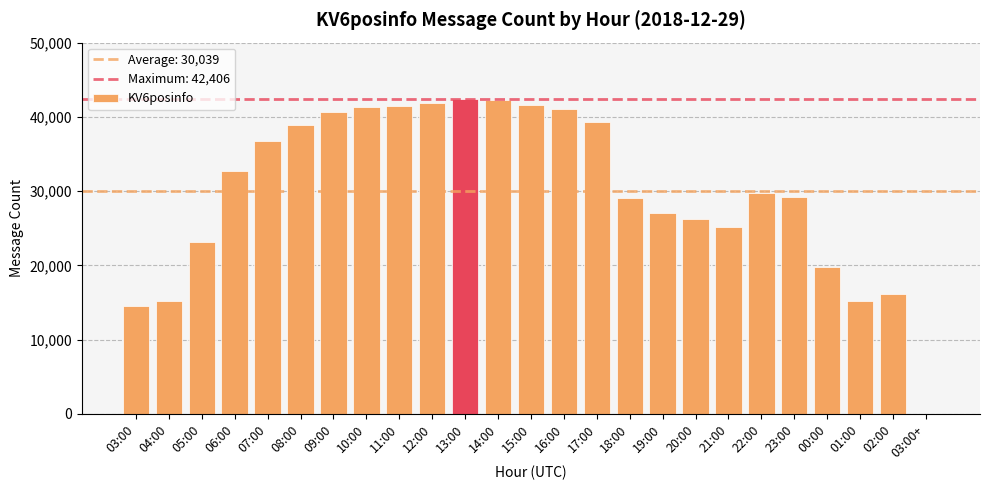

How many series are shown in this chart?

1